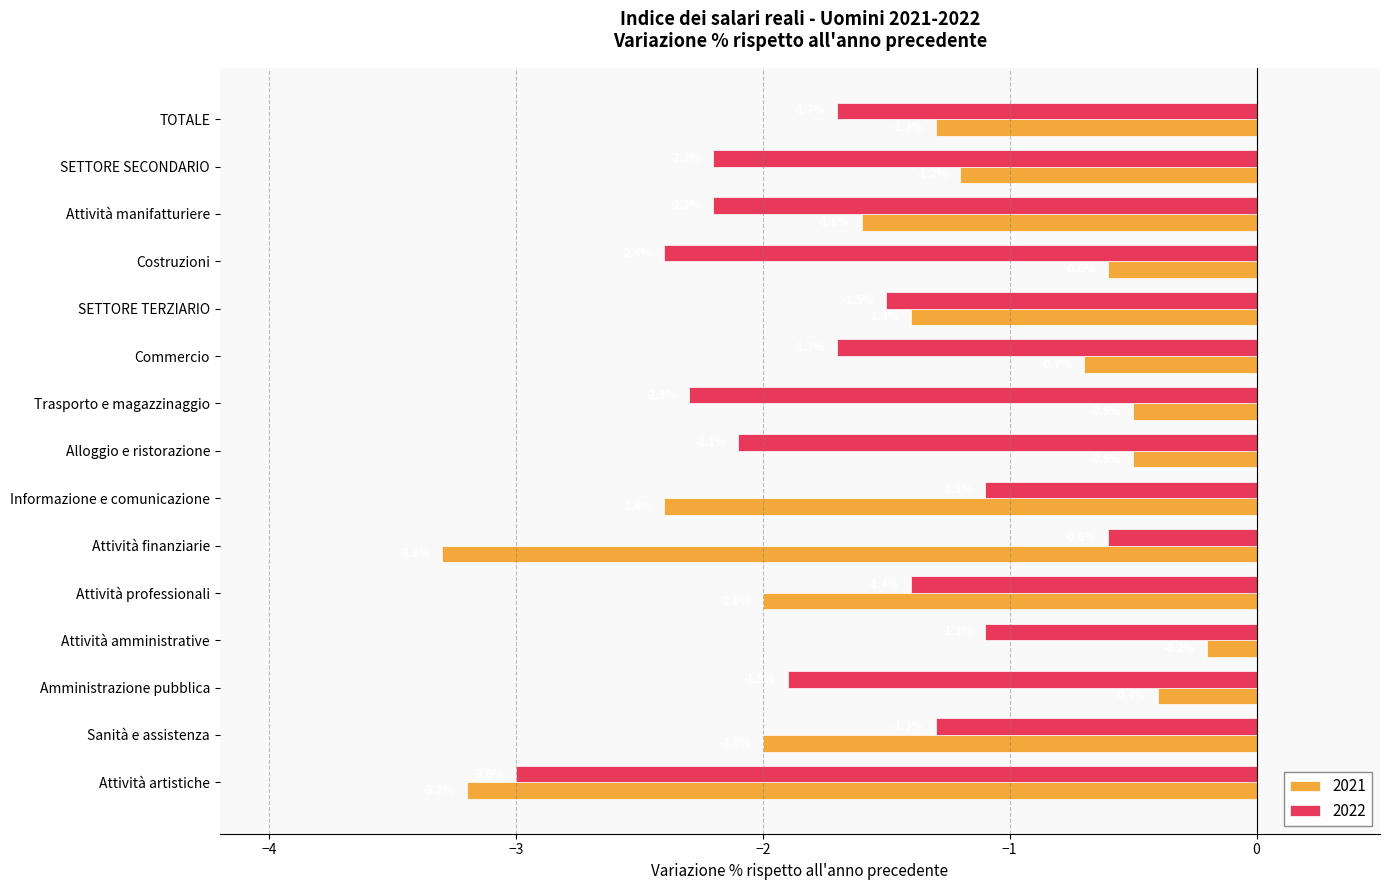

What is the sum of the 2022 values at SETTORE TERZIARIO and Informazione e comunicazione?

-2.6